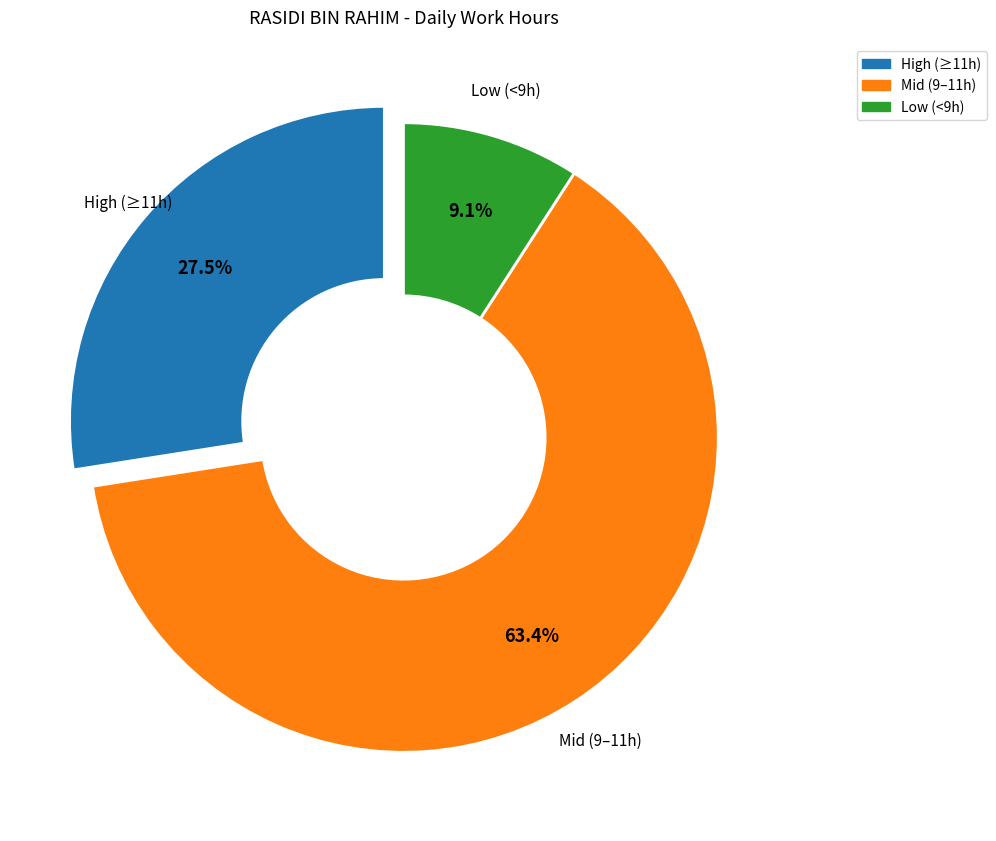

Rank the categories by value from lowest to highest.

Low (<9h), High (≥11h), Mid (9–11h)